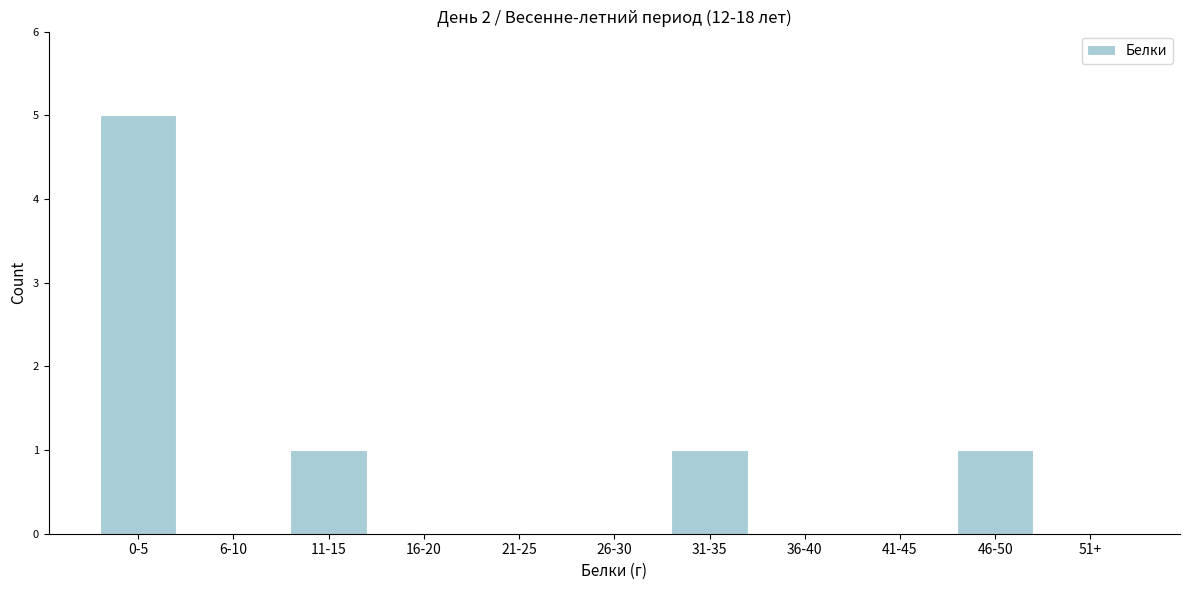

Reading right to left, list all the values displayed in this chart.

51+=0	46-50=1	41-45=0	36-40=0	31-35=1	26-30=0	21-25=0	16-20=0	11-15=1	6-10=0	0-5=5